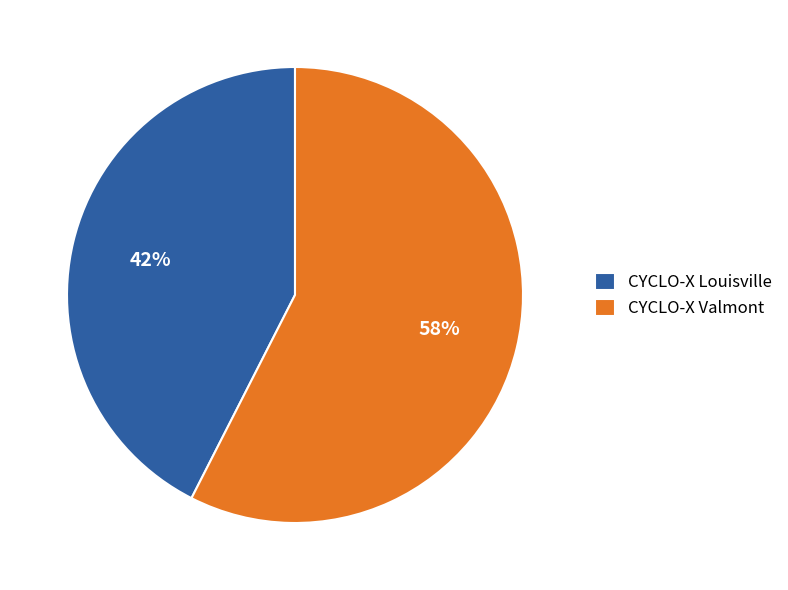

Count the number of slices in the pie.

2